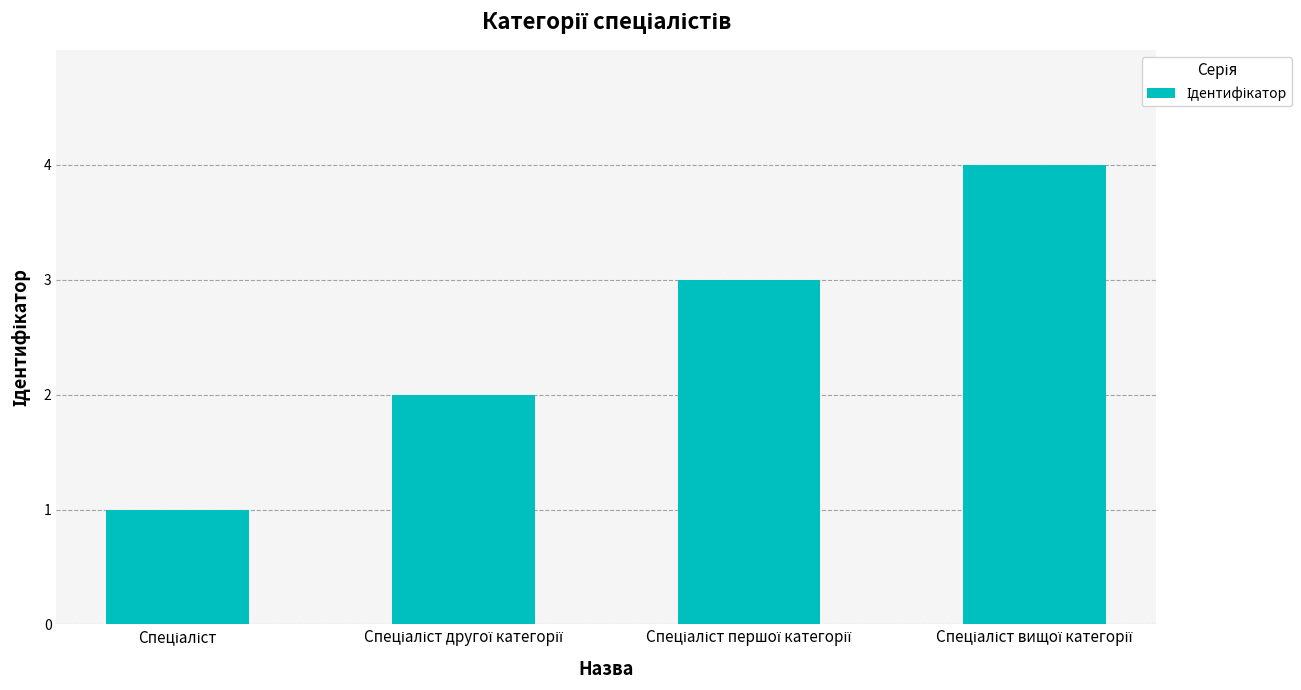

How many distinct data groups are displayed?

1